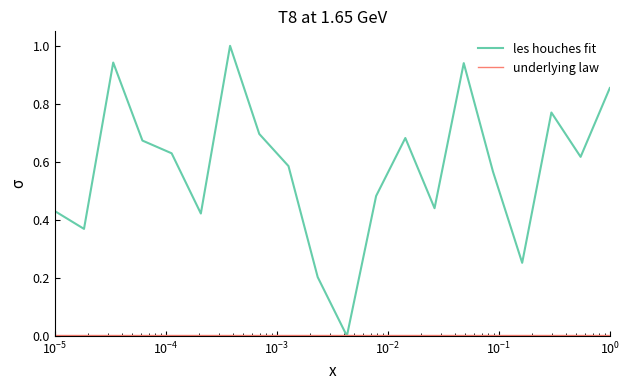

How many interior local peaks does the les houches fit series have?

5